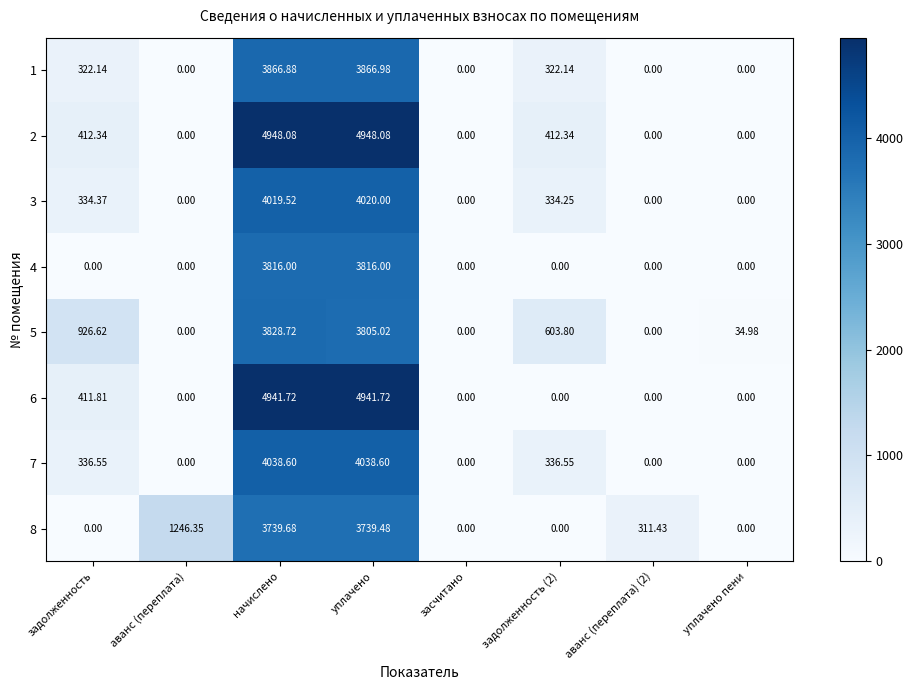

At which label is 3 closest to 2010?

задолженность